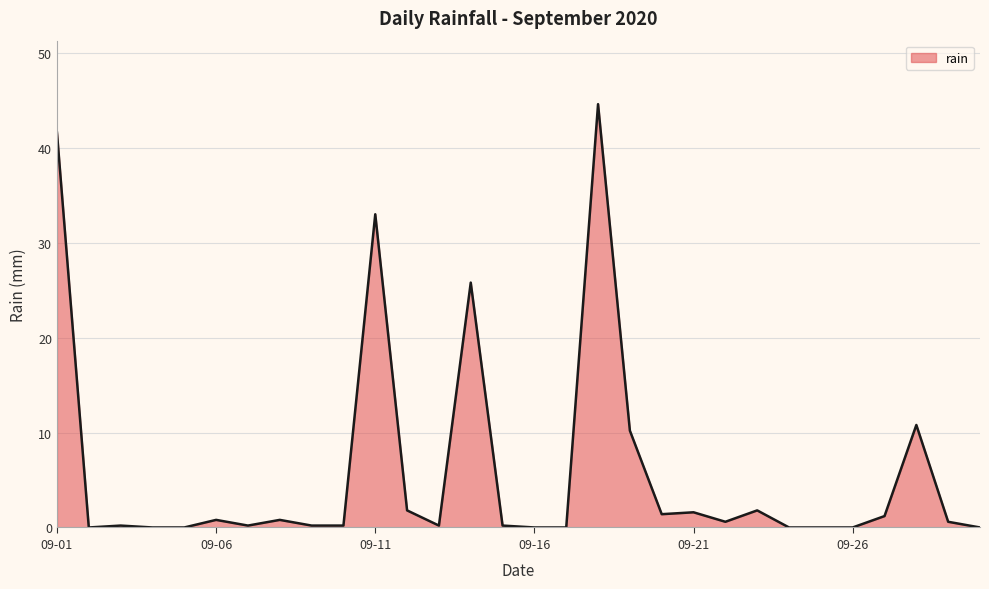

What is the greatest value displayed?

44.6